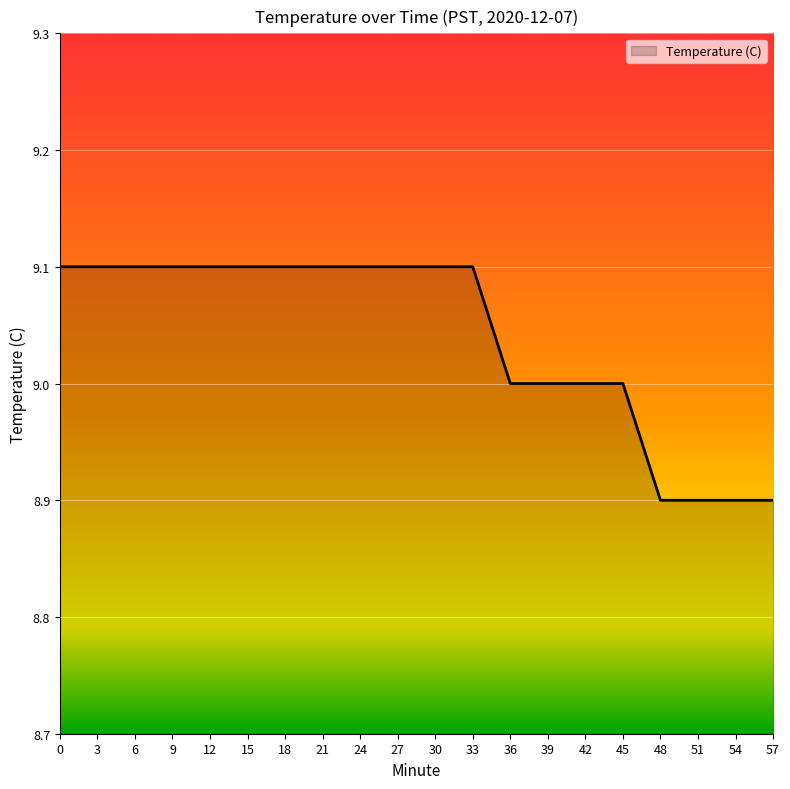

What is the difference between the second highest and second lowest values?

0.2